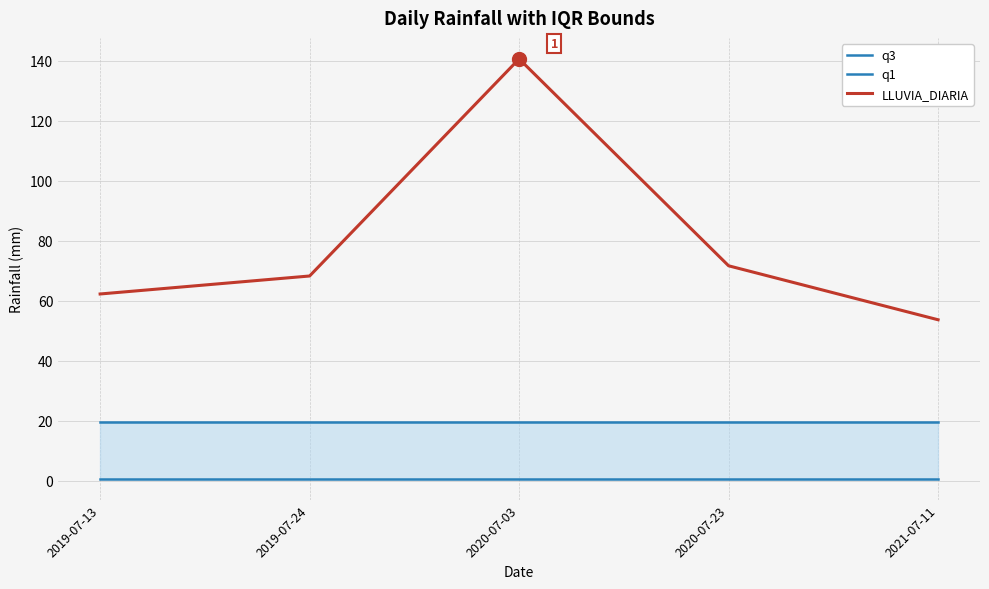

Rank the series by their maximum value, from highest to lowest.

LLUVIA_DIARIA, q3, q1